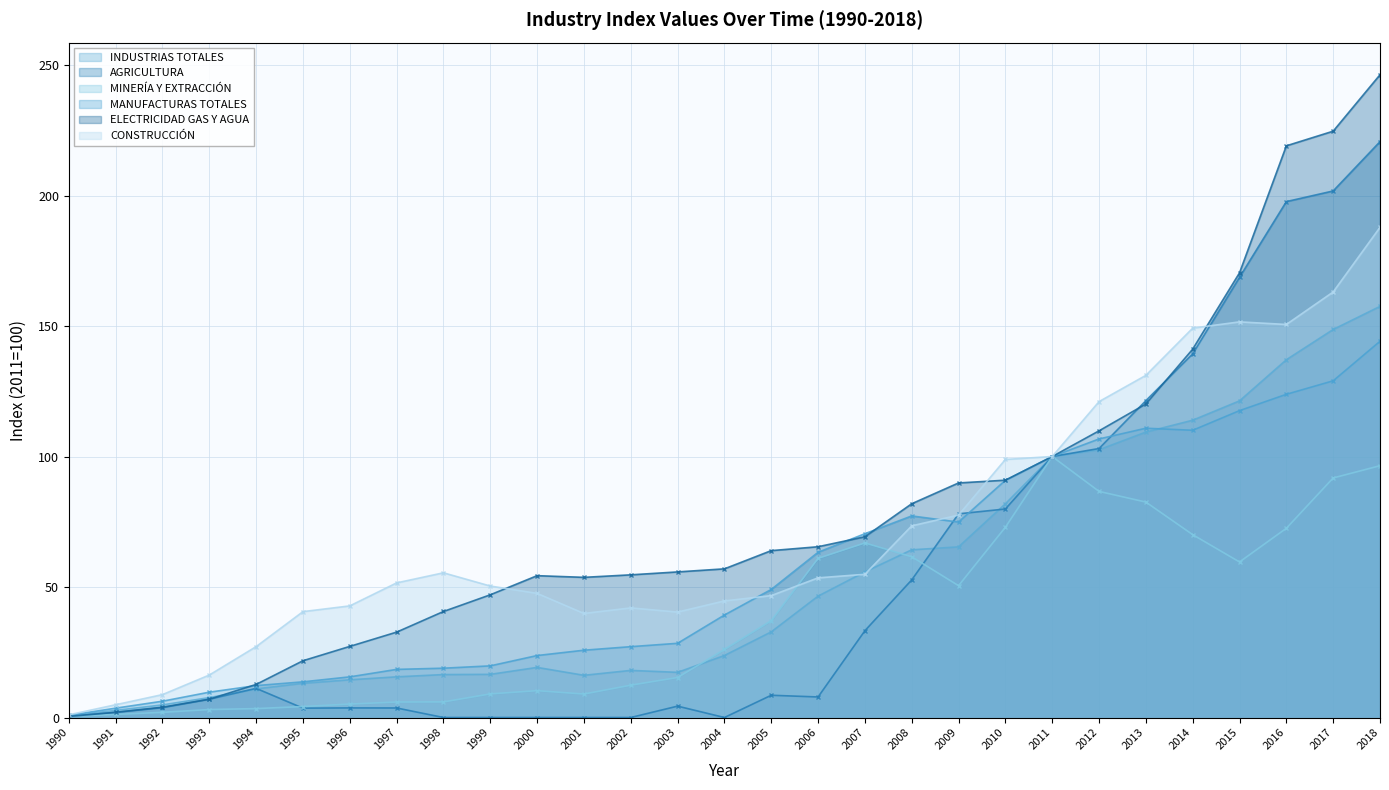

Is it true that ELECTRICIDAD GAS Y AGUA equals 77.5 at 2000?

False